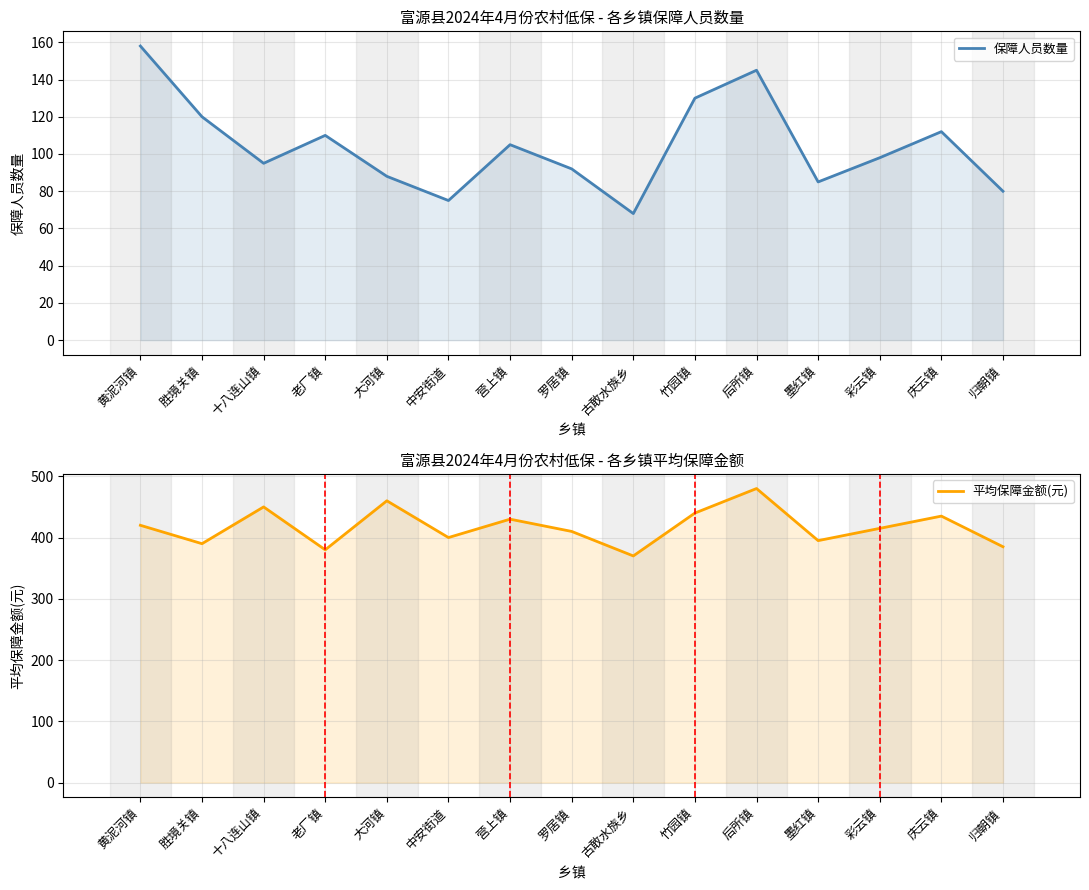

True or false: 平均保障金额(元) and 保障人员数量 cross at least once.

False